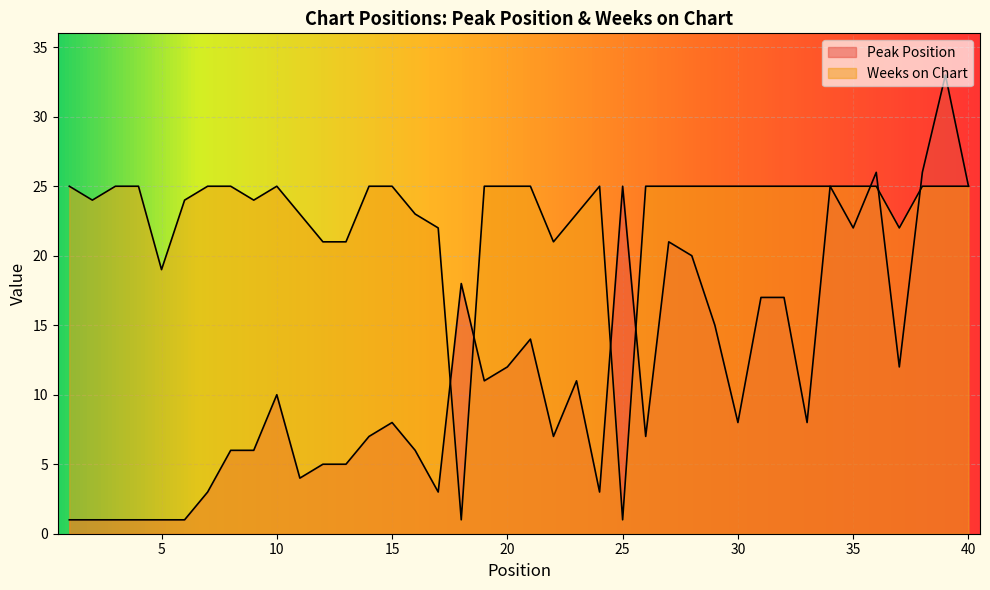

After their last crossing, which series has the higher values: Weeks on Chart or Peak Position?

Peak Position